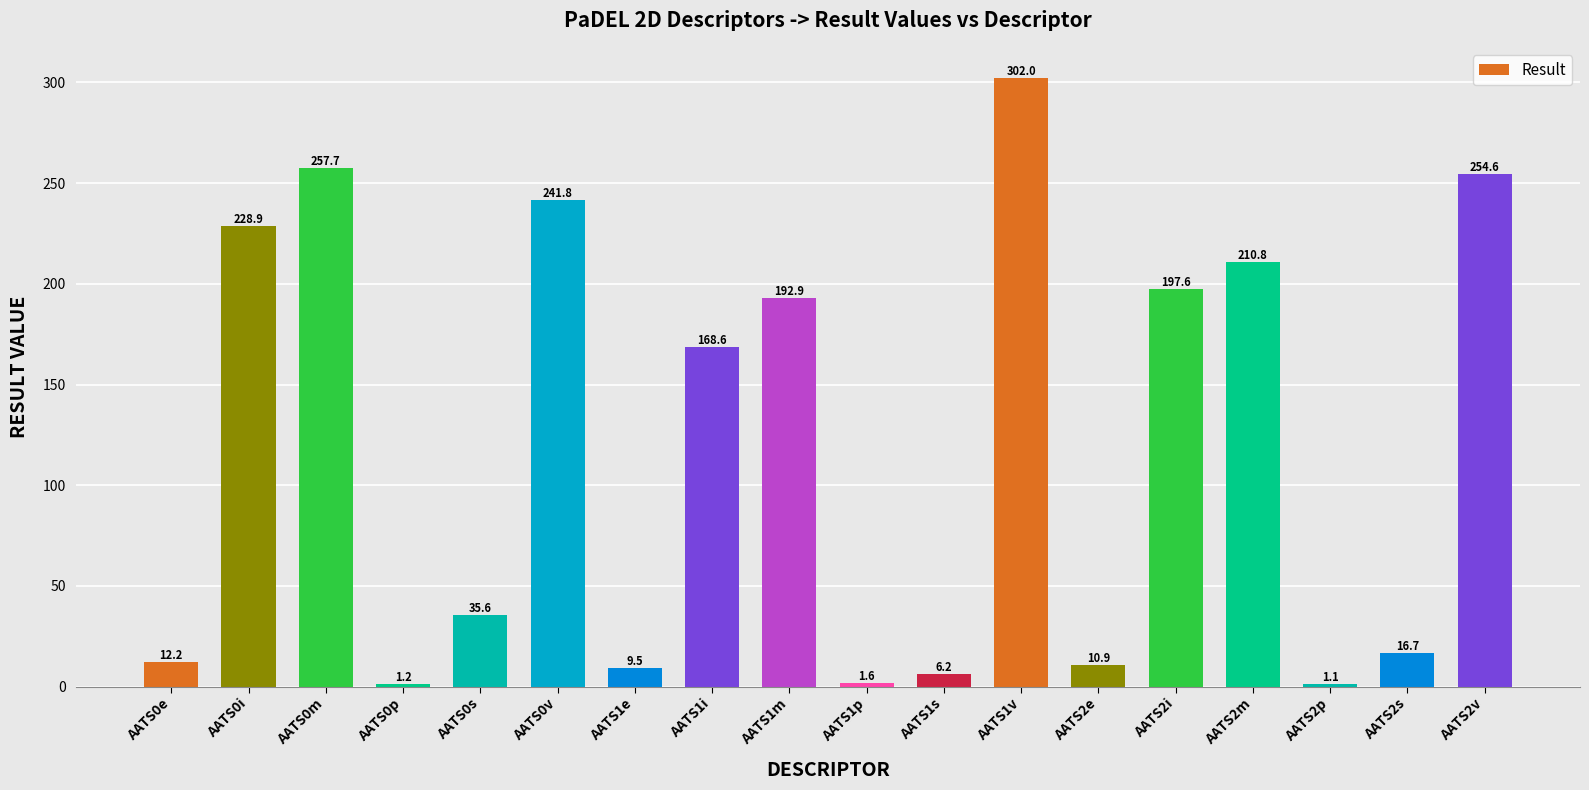

At which label is the value closest to 151?

AATS1i